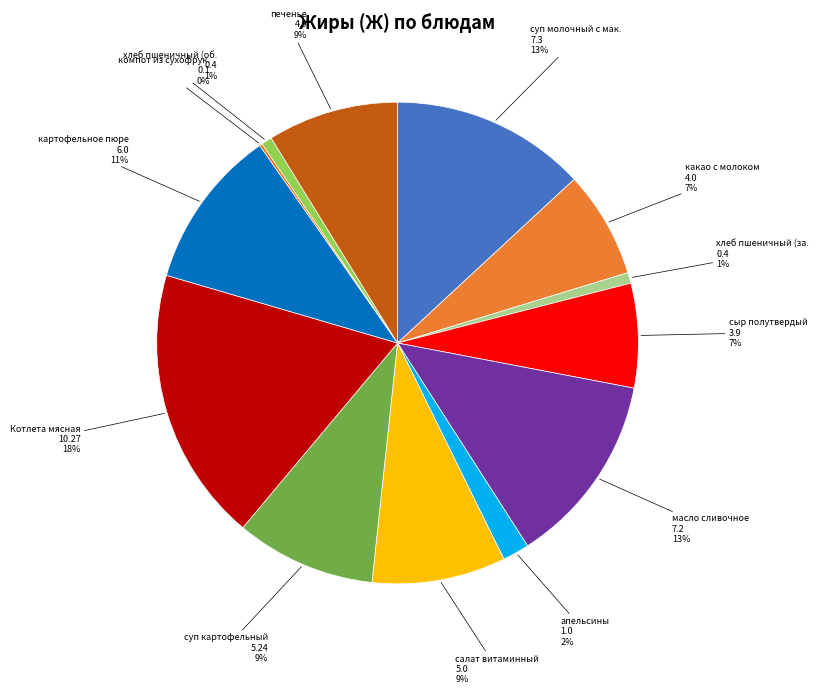

To the nearest percent, what is the difference between the largest and smallest slice percentages?

18%